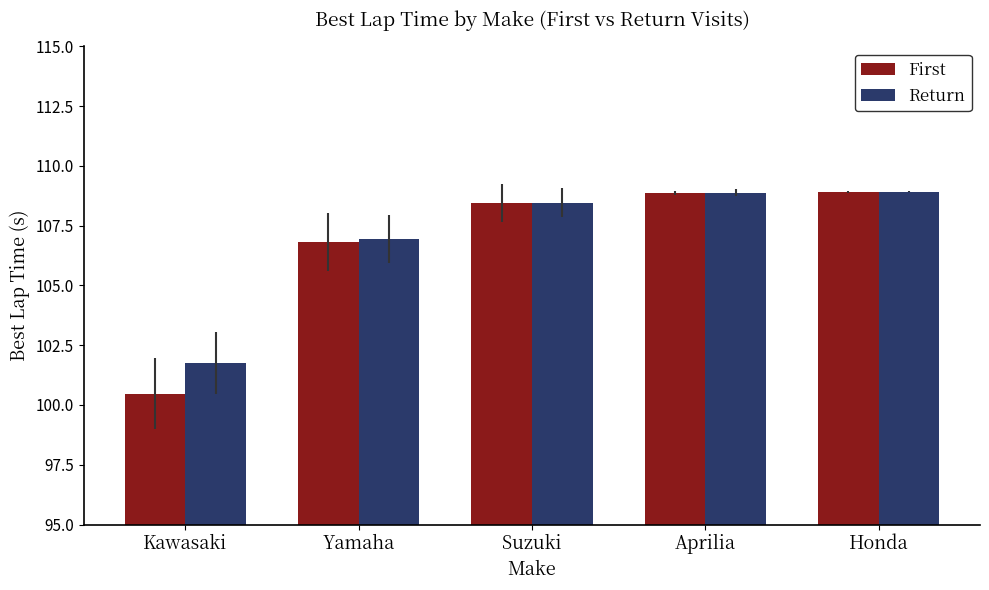

What is the sum of all First values?

533.6